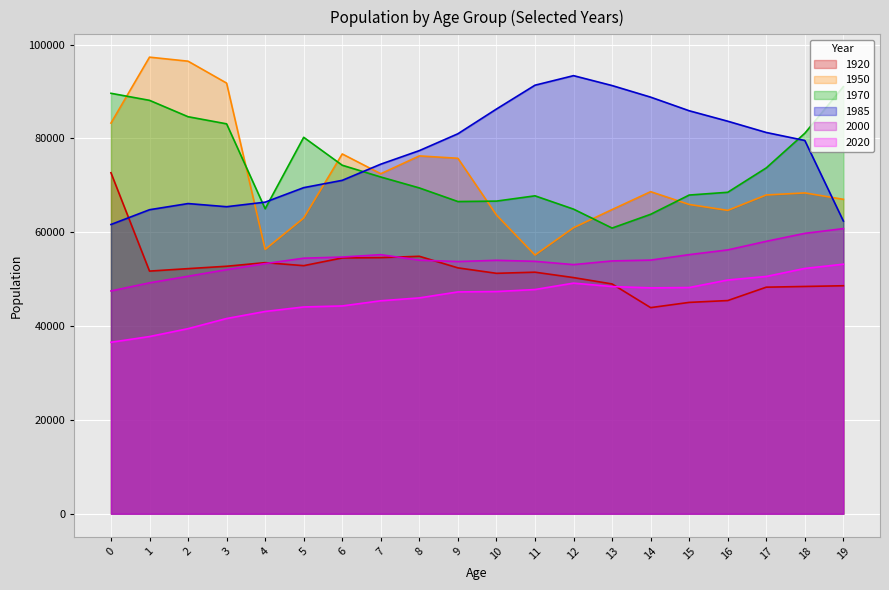

Rank the series by their maximum value, from highest to lowest.

1950, 1985, 1970, 1920, 2000, 2020